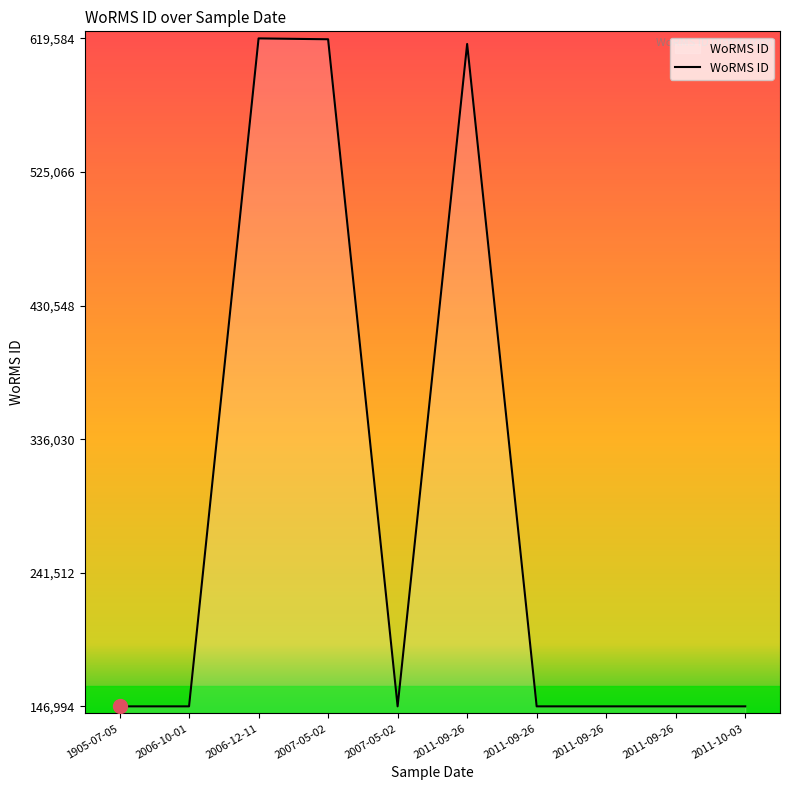

The value at 2006-12-11 is 977610. True or false?

False